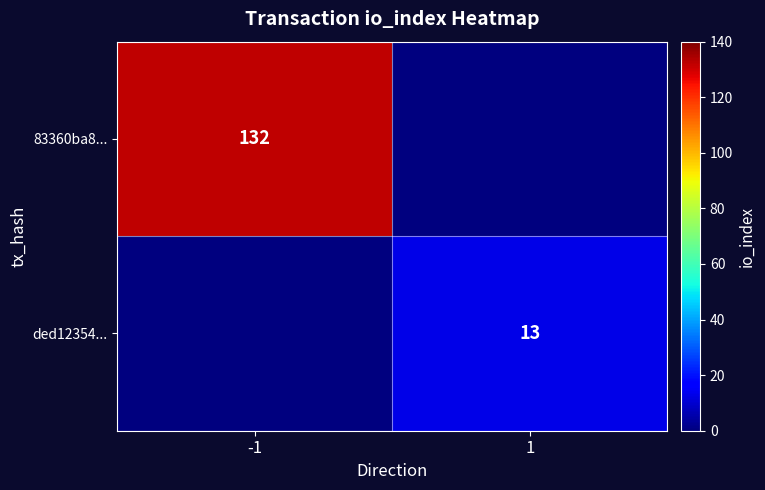

The 83360ba8... series shows 77 at -1. True or false?

False